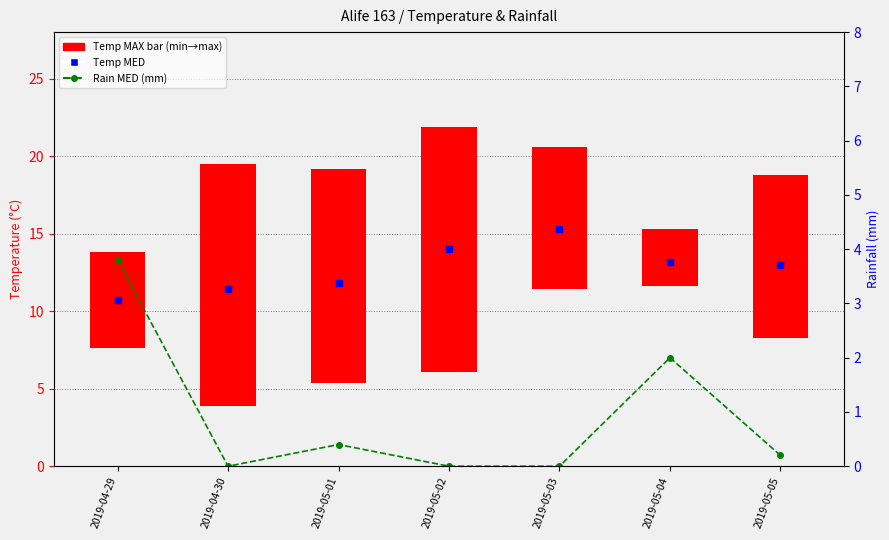

Which series contains the highest Y value?

Temp MED